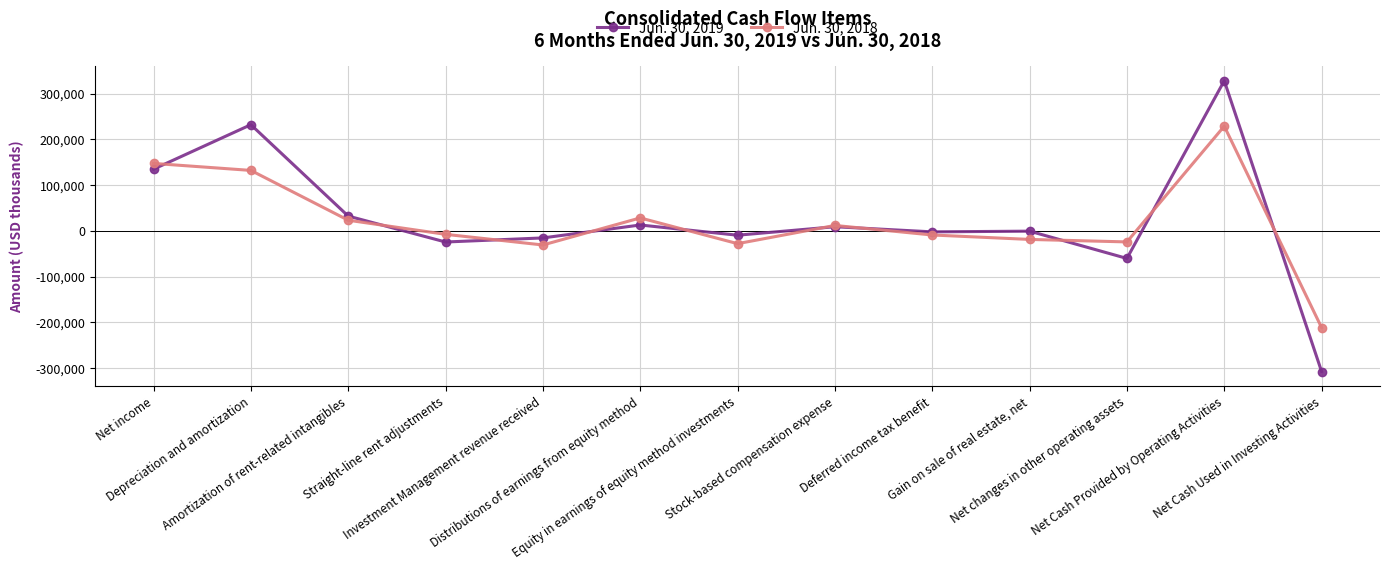

Which label corresponds to the largest value in the chart?

Net Cash Provided by Operating Activities